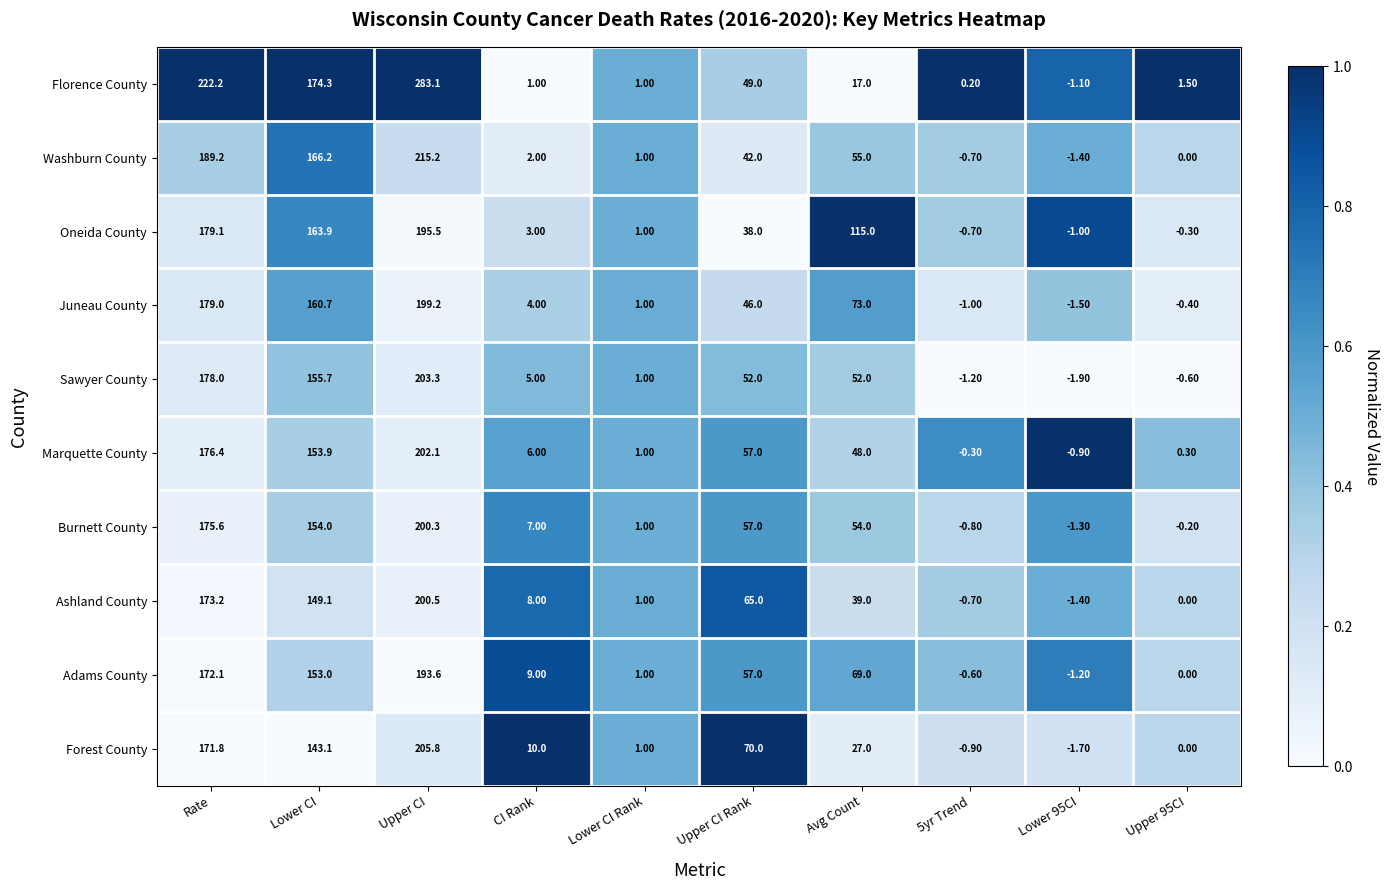

What is the difference between the highest and lowest values at Lower 95CI?

1.0